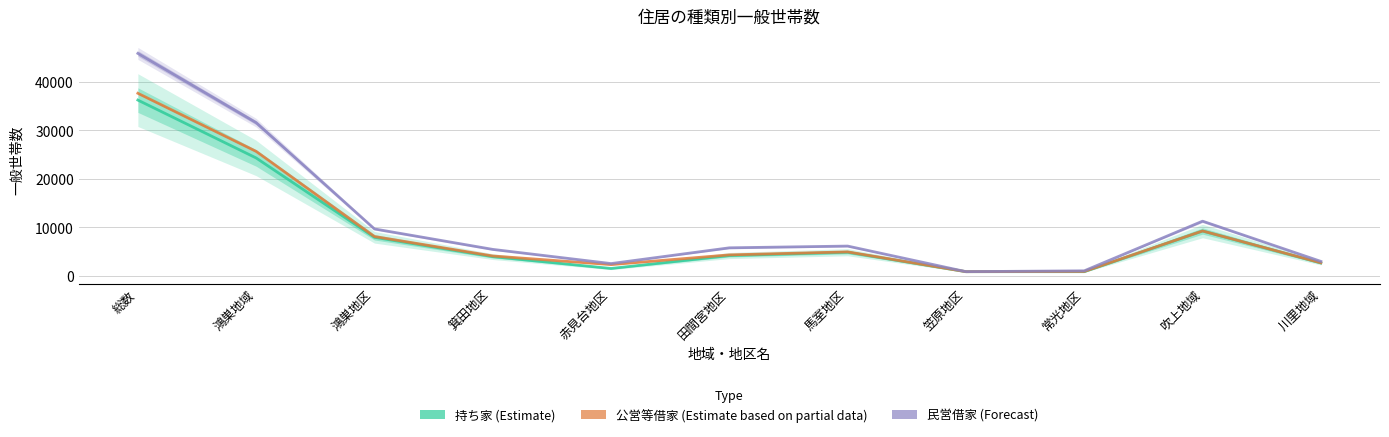

What is the value of the 持ち家 (Estimate) point at the 3rd from the left?

7968